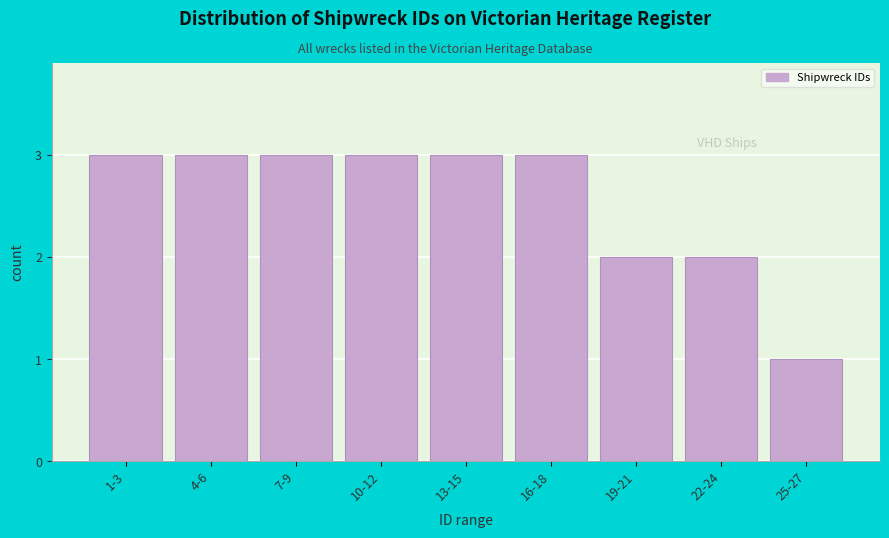

Reading left to right, what are all the values shown in this chart?

1-3=3	4-6=3	7-9=3	10-12=3	13-15=3	16-18=3	19-21=2	22-24=2	25-27=1